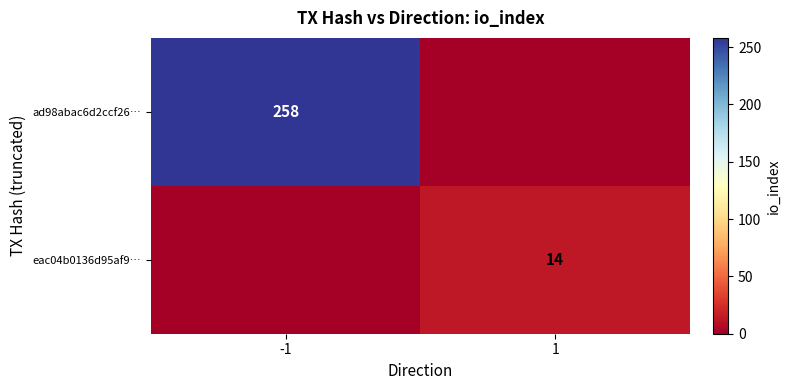

Is the value of ad98abac6d2ccf26… at -1 greater than the value of eac04b0136d95af9… at 1?

Yes